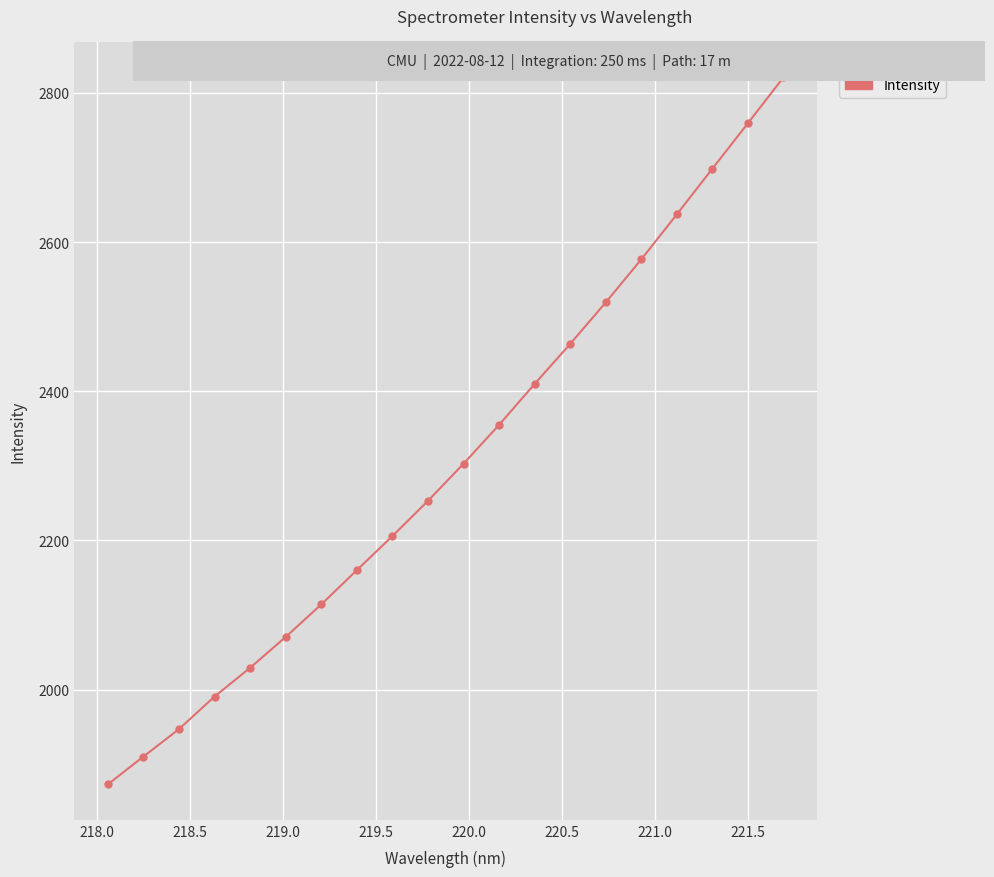

What is the maximum value shown in the chart?

2820.8